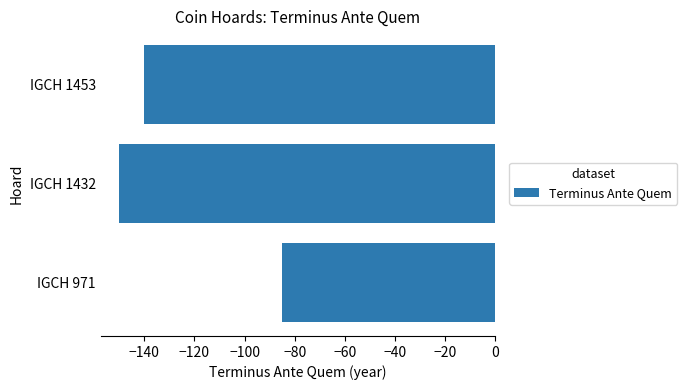

Is it true that the value at IGCH 1432 is -68?

False